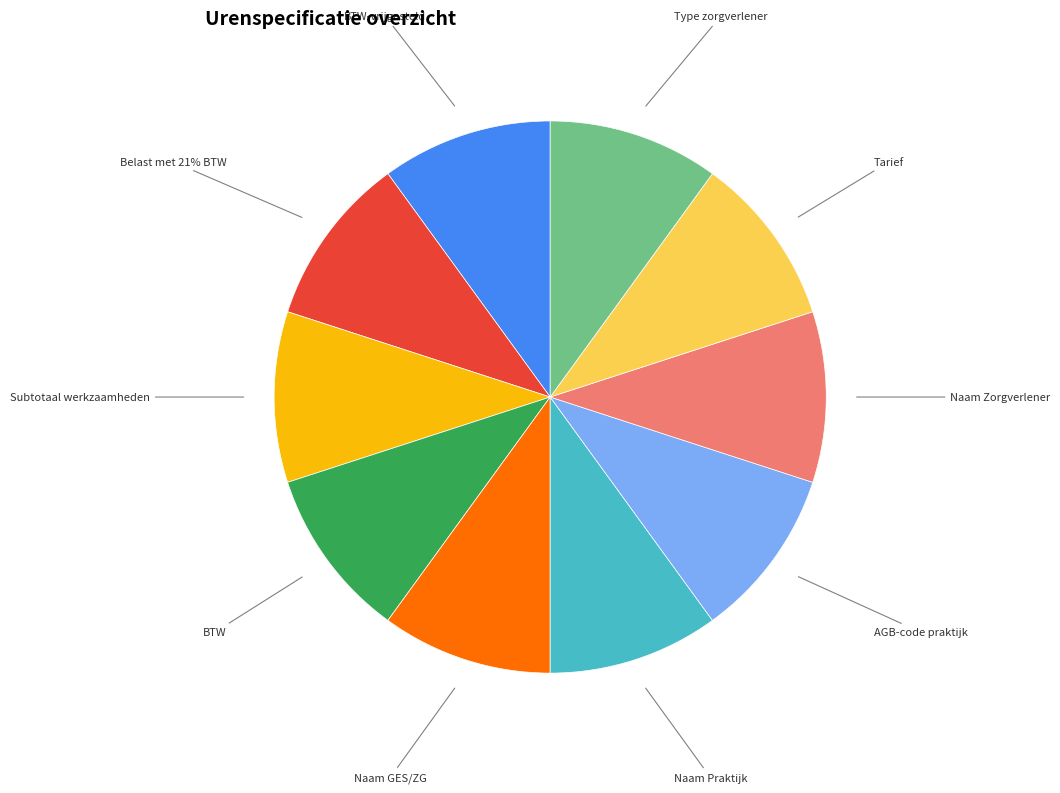

Which slice is the smallest?

BTW-vrijgesteld